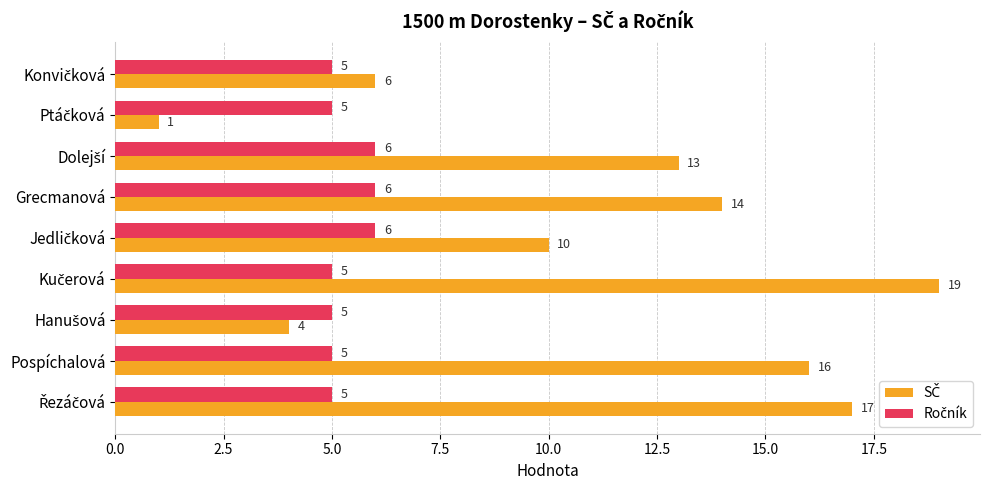

What is the spread (max minus min) of values at Grecmanová?

8